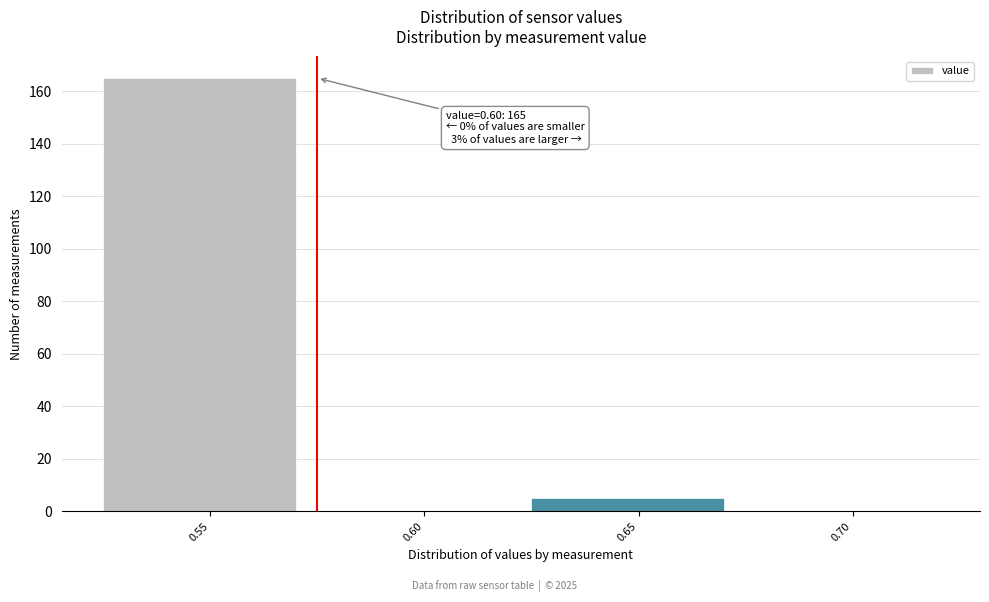

Reading left to right, extract all data points from this chart.

0.55=165	0.60=0	0.65=5	0.70=0